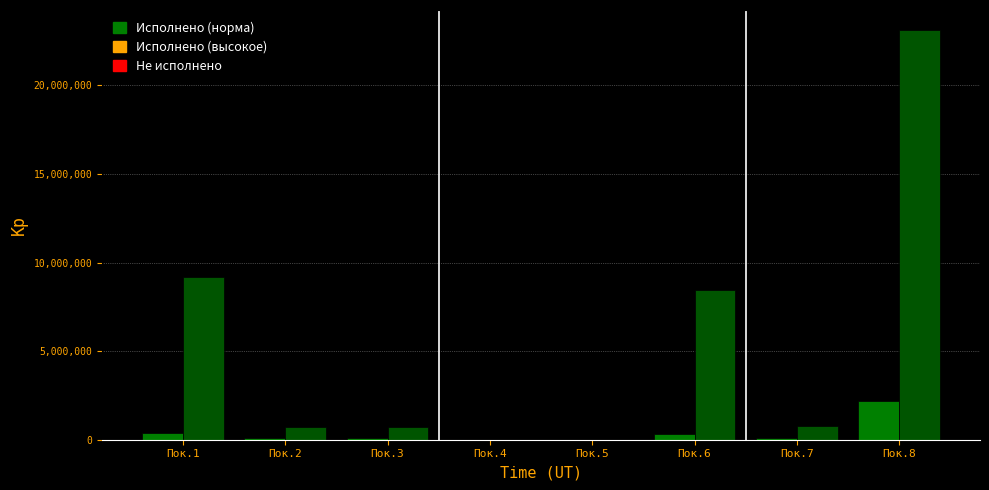

How many groups of bars are there?

8